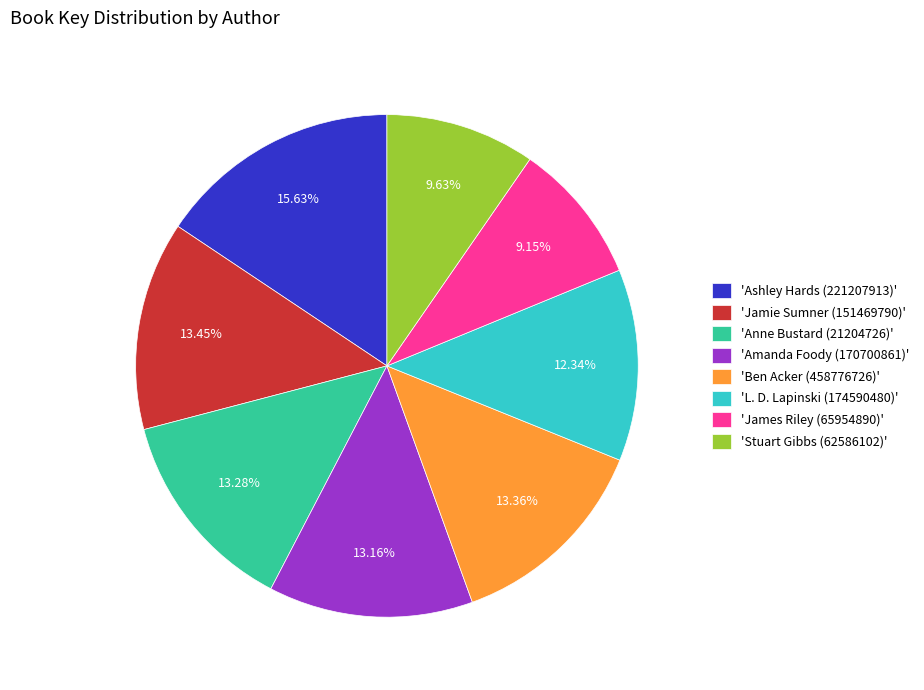

Is there any slice that represents more than half of the pie?

No